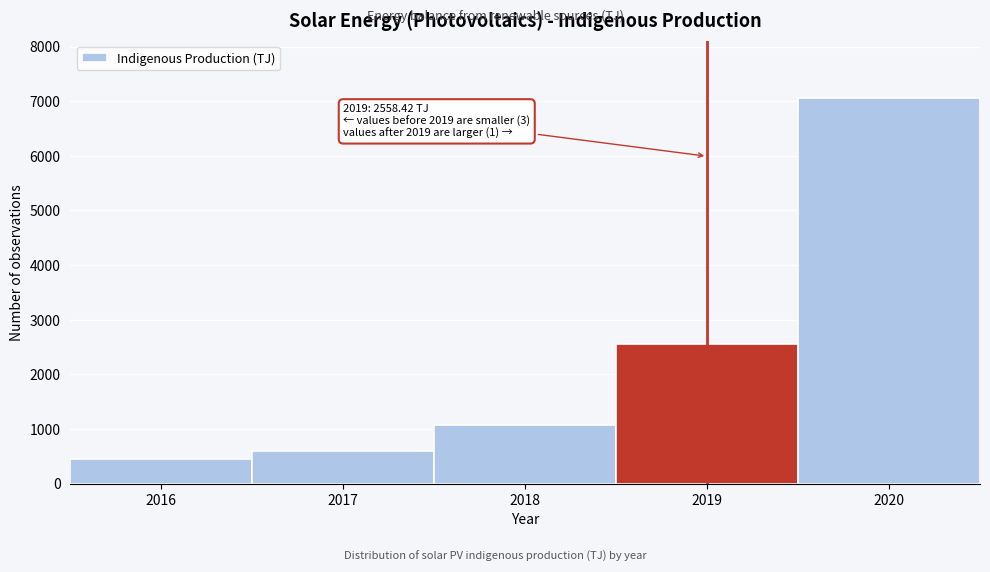

Which category has the highest value across all series?

2020